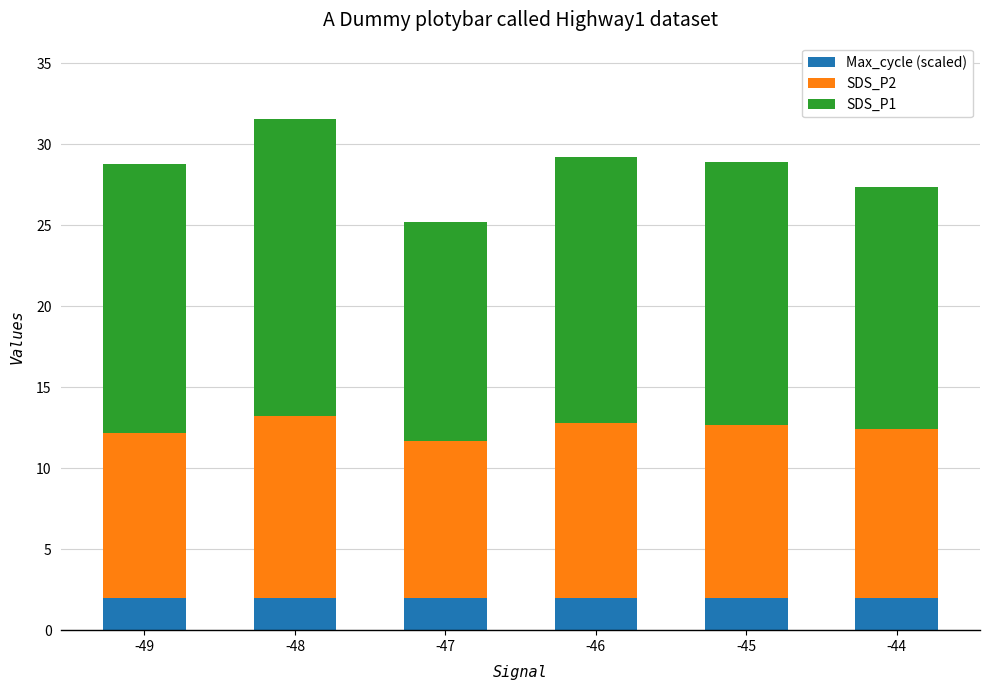

What is the sum of the Max_cycle (scaled) values at -44 and -45?

4.0